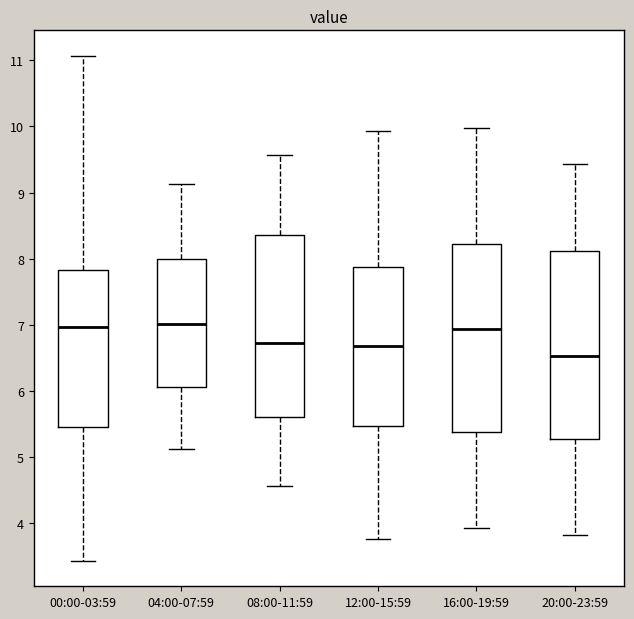

Reading left to right, read every box against the y-axis: the position of its median line, the range the box covers, and the ends of its whiskers. The values are not printed on the chart, so give them approximately, as read against the axis.

00:00-03:59: median 7.0, box 5.5 to 7.8, whiskers 3.4 to 11.1
04:00-07:59: median 7.0, box 6.1 to 8.0, whiskers 5.1 to 9.1
08:00-11:59: median 6.7, box 5.6 to 8.4, whiskers 4.6 to 9.6
12:00-15:59: median 6.7, box 5.5 to 7.9, whiskers 3.8 to 9.9
16:00-19:59: median 6.9, box 5.4 to 8.2, whiskers 3.9 to 10.0
20:00-23:59: median 6.5, box 5.3 to 8.1, whiskers 3.8 to 9.4